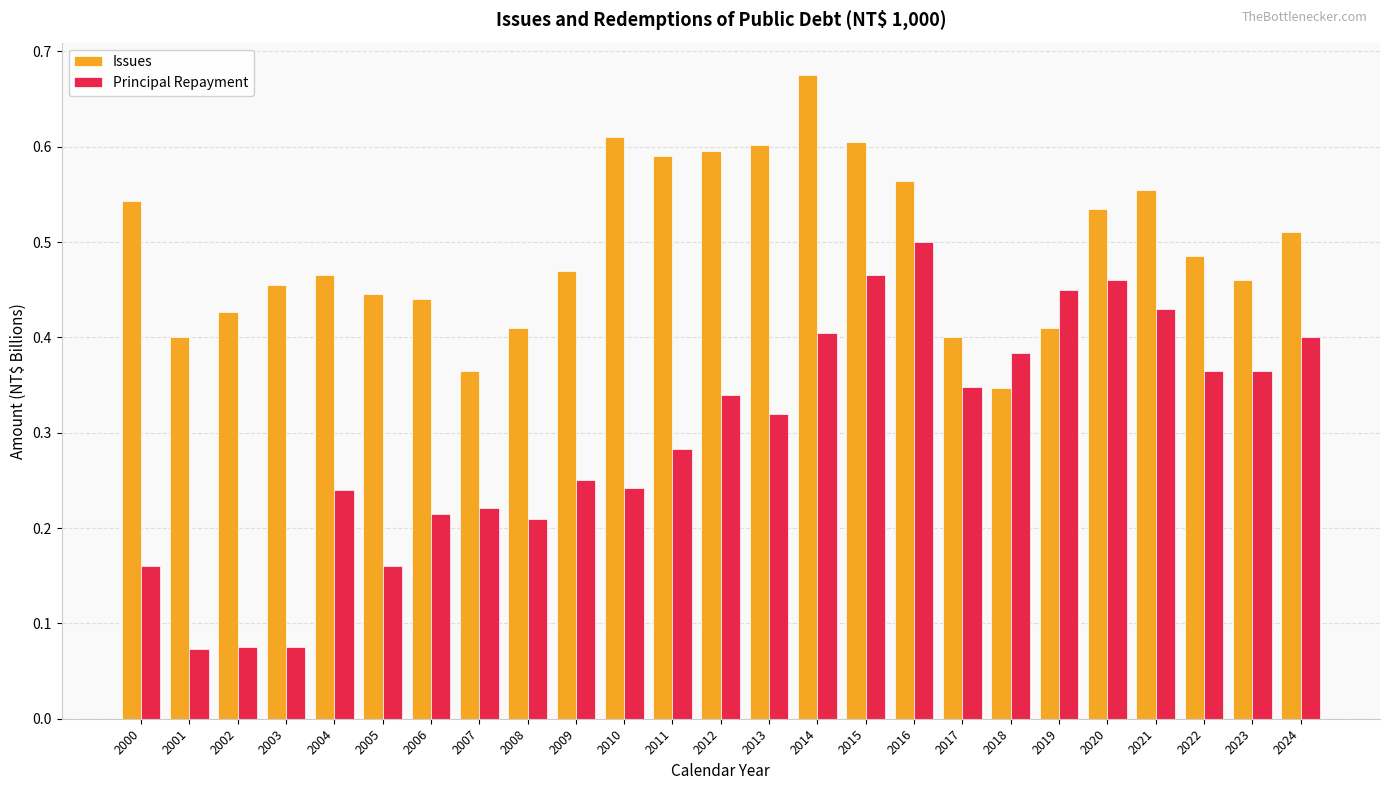

Are the bars horizontal?

No